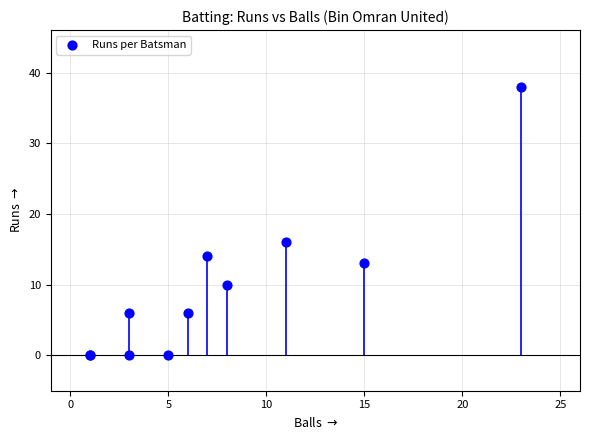

What Y value in the scatter plot is closest to 19?

16